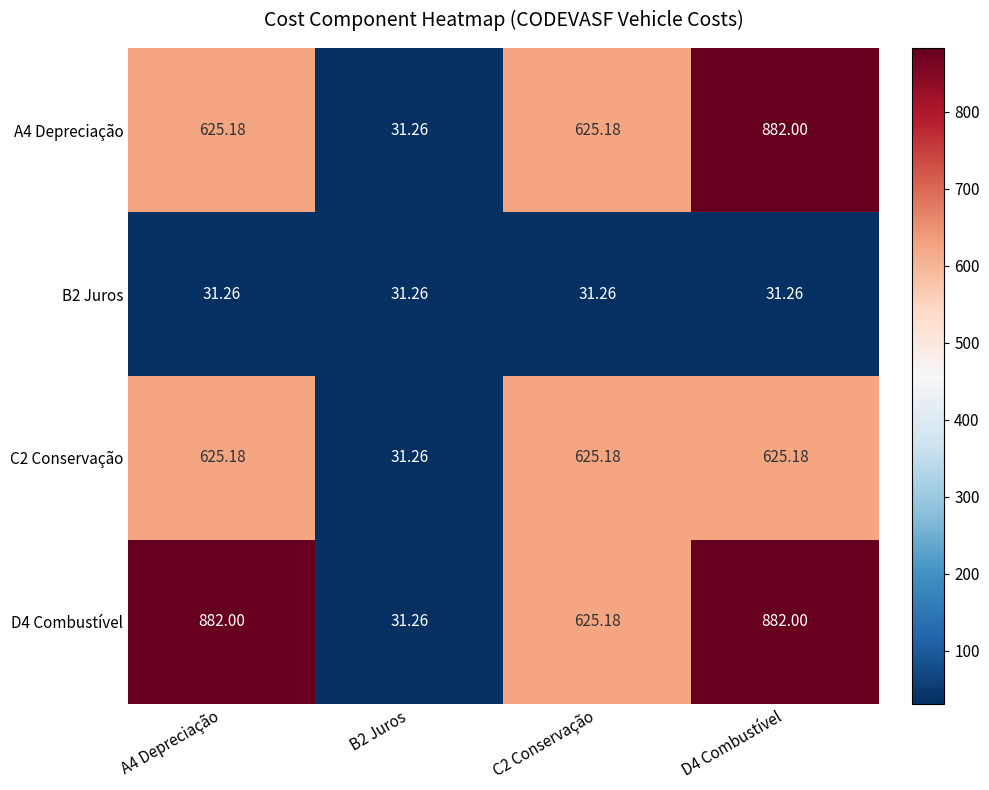

At how many categories does at least one series exceed 679?

2